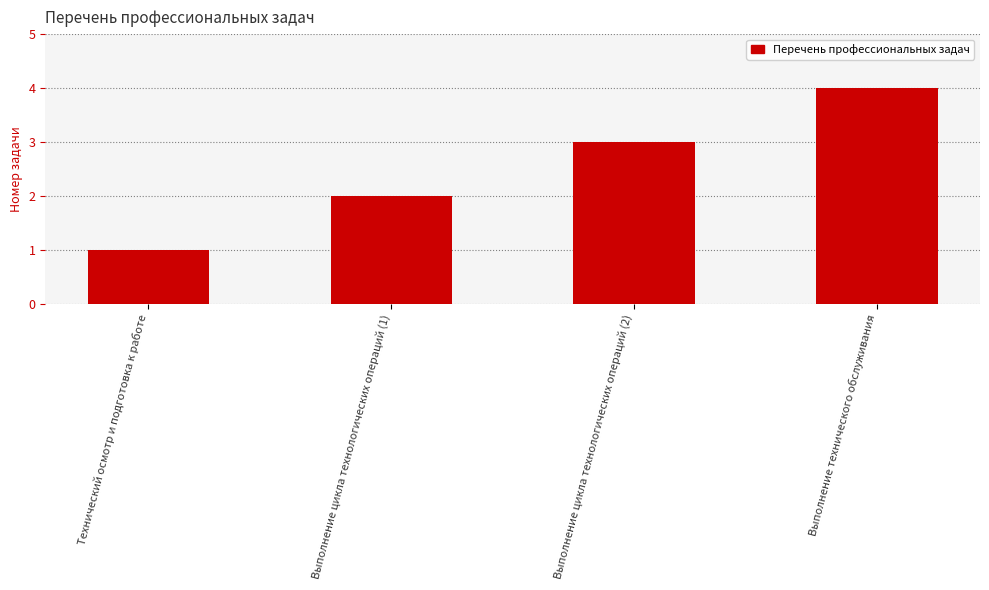

What position from the right is Выполнение технического обслуживания?

1